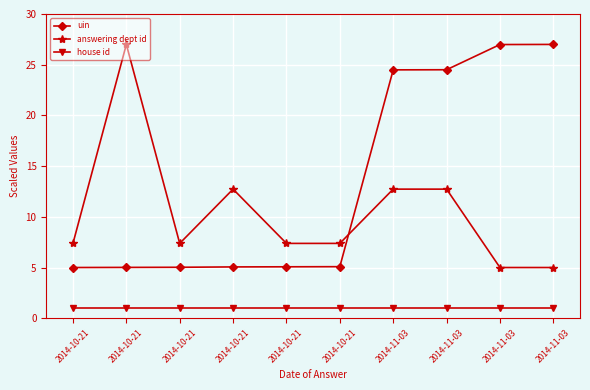

Which series has the widest spread of values?

uin